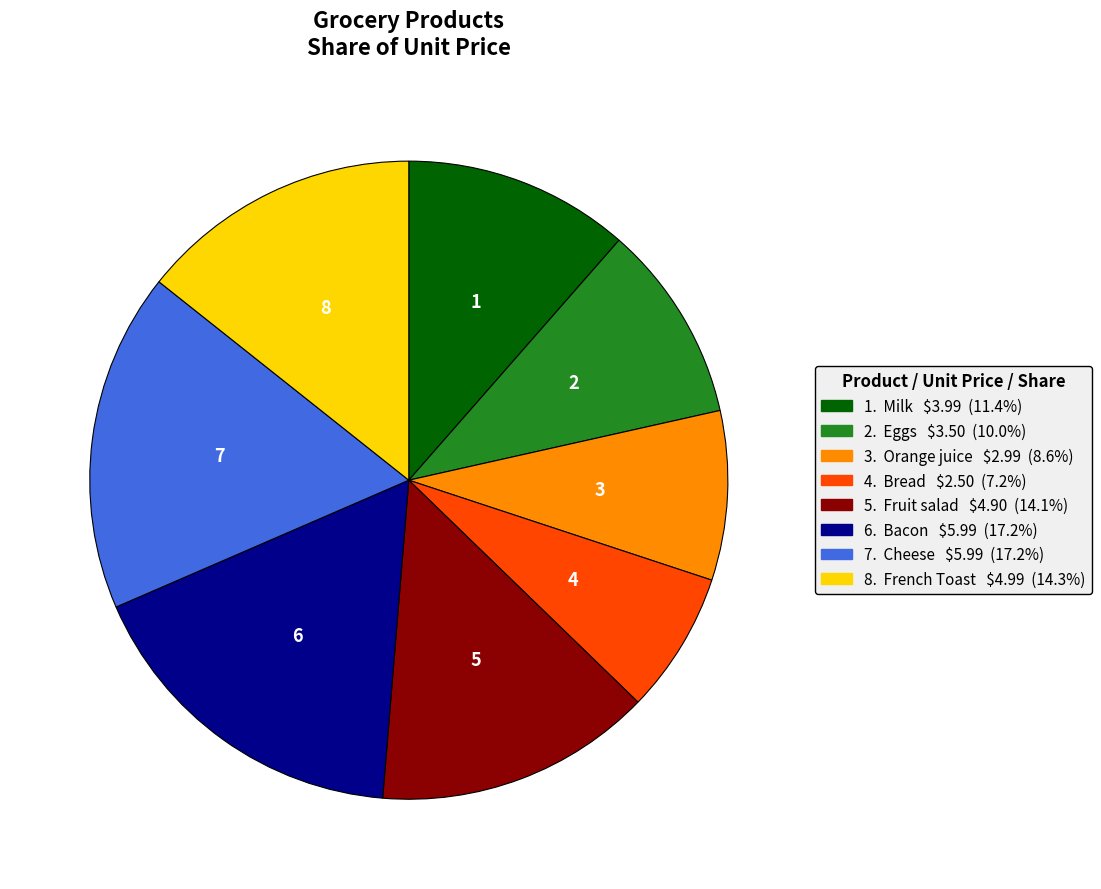

Does any single category account for the majority?

No